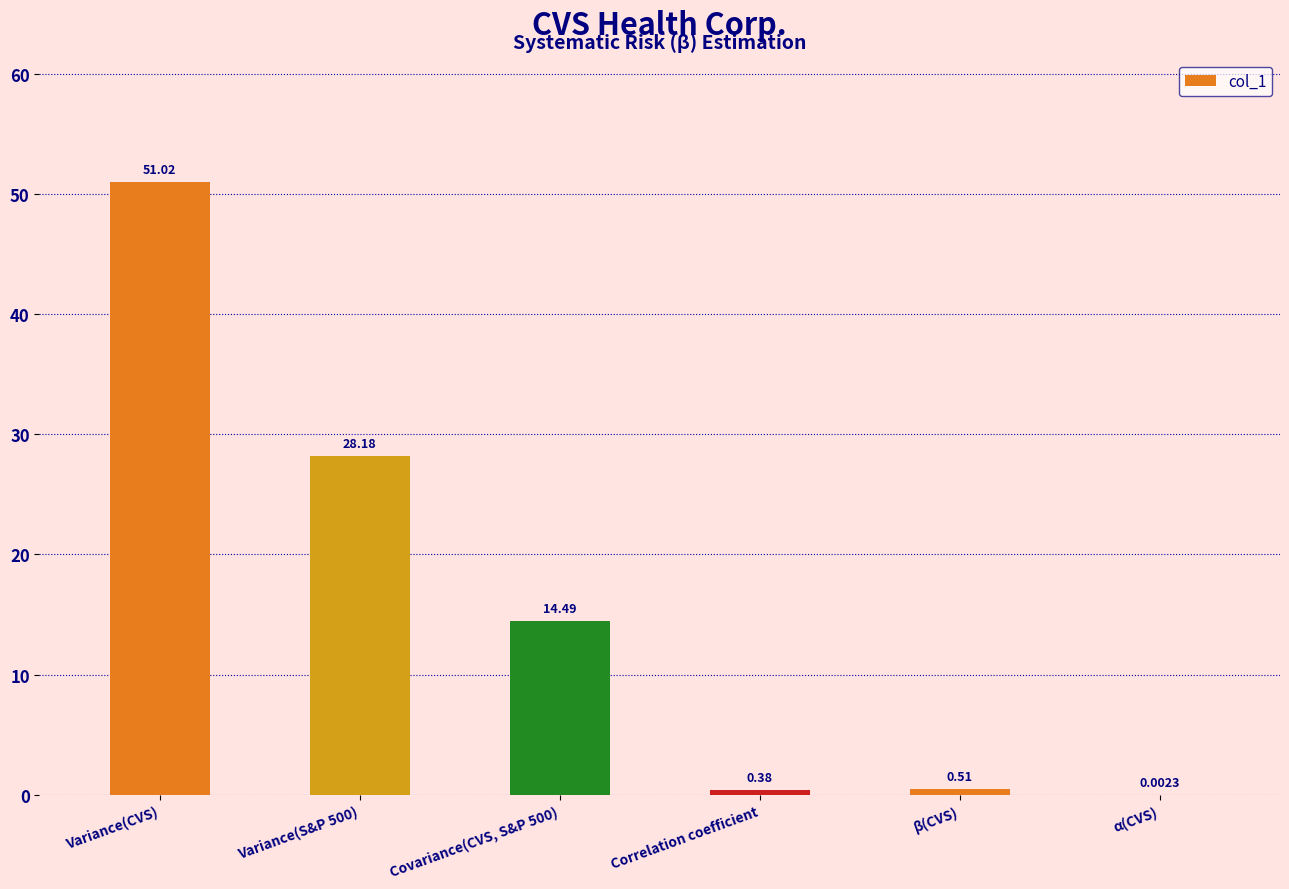

At which label does the data first exceed 14?

Variance(CVS)